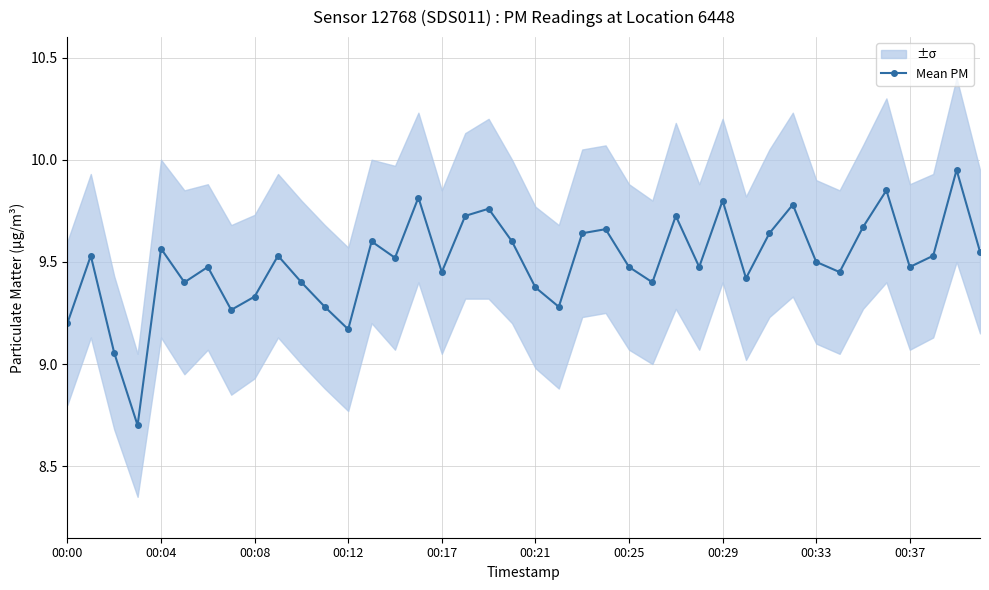

At which category does the chart reach its peak across all series?

38